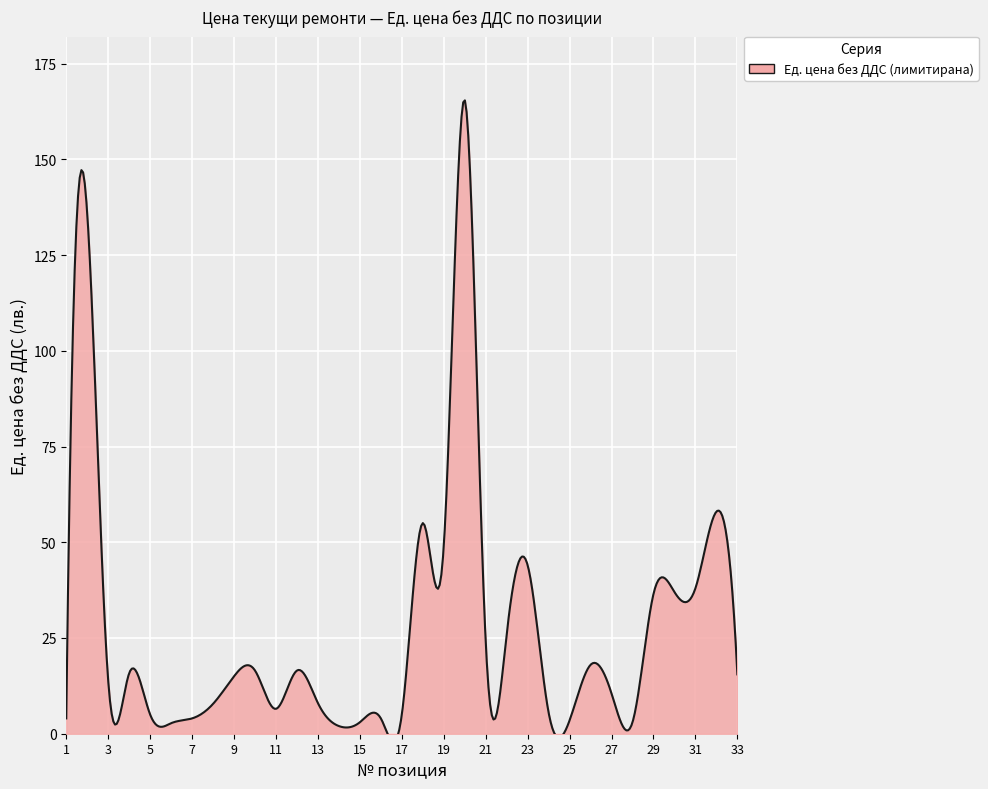

Where does the data first go above 15?

2